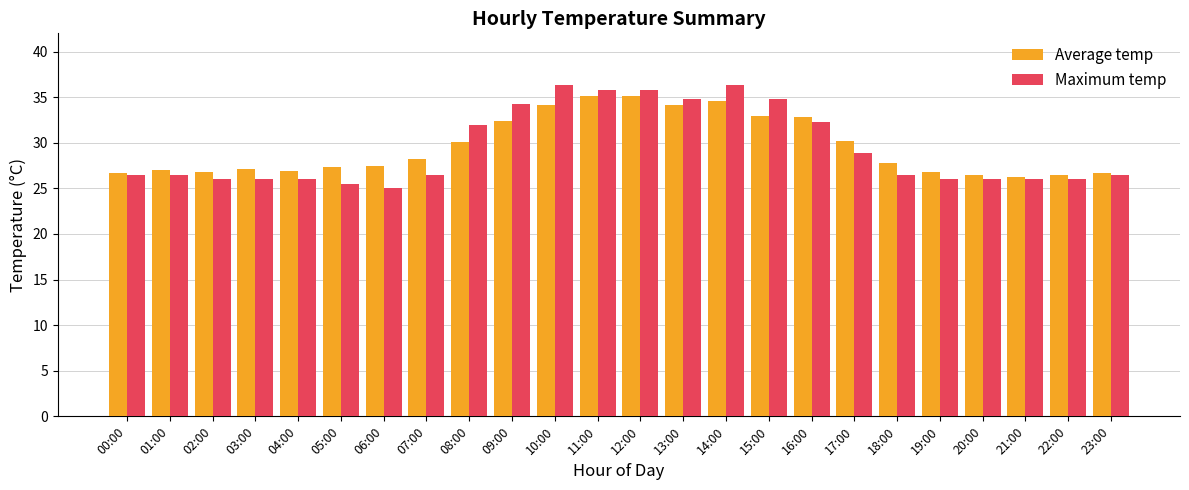

What is the minimum value for Maximum temp?

25.0